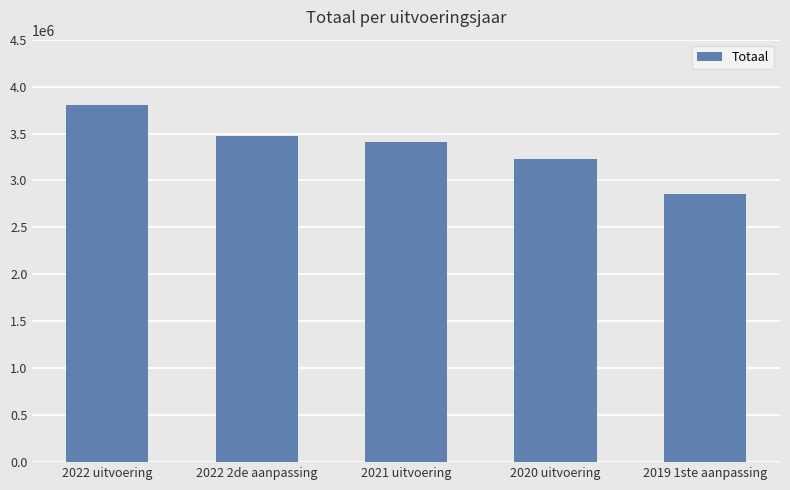

The chart shows a value of 3233586 at 2020 uitvoering. True or false?

True